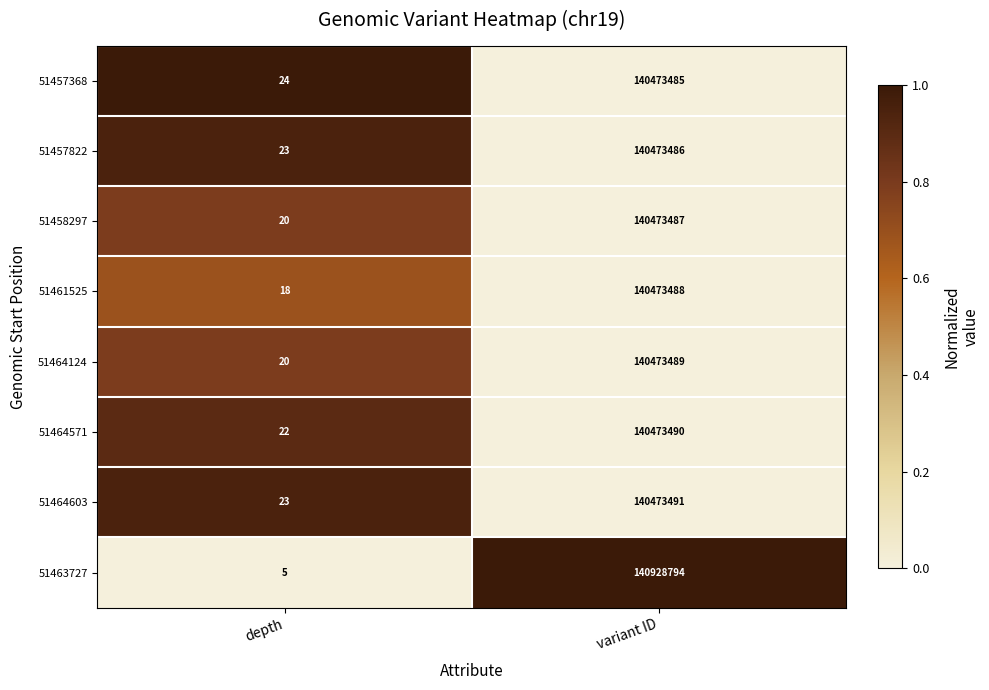

Read the 51457822 value at variant ID.

140473486